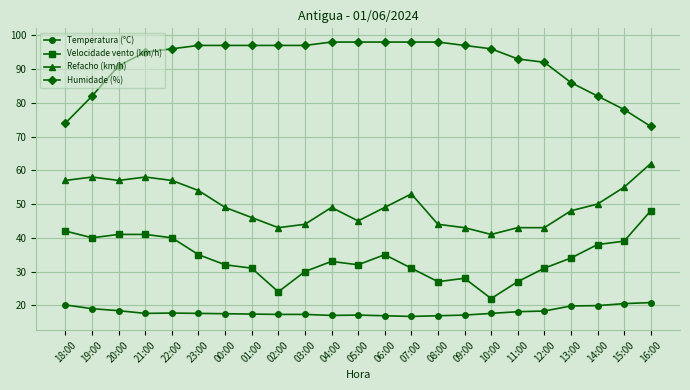

How many interior local valleys does the Velocidade vento (km/h) series have?

5